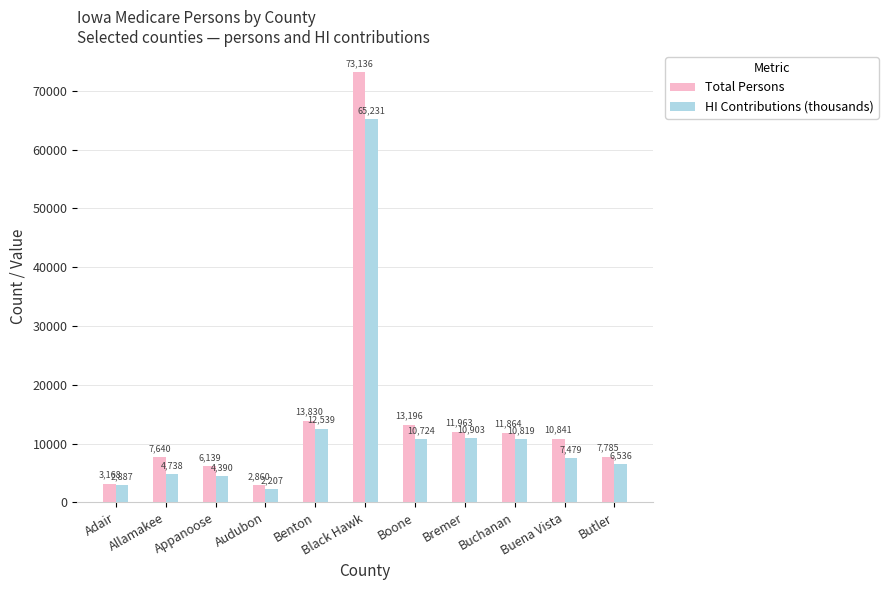

At Appanoose, list the series in order from smallest to largest.

HI Contributions (thousands), Total Persons